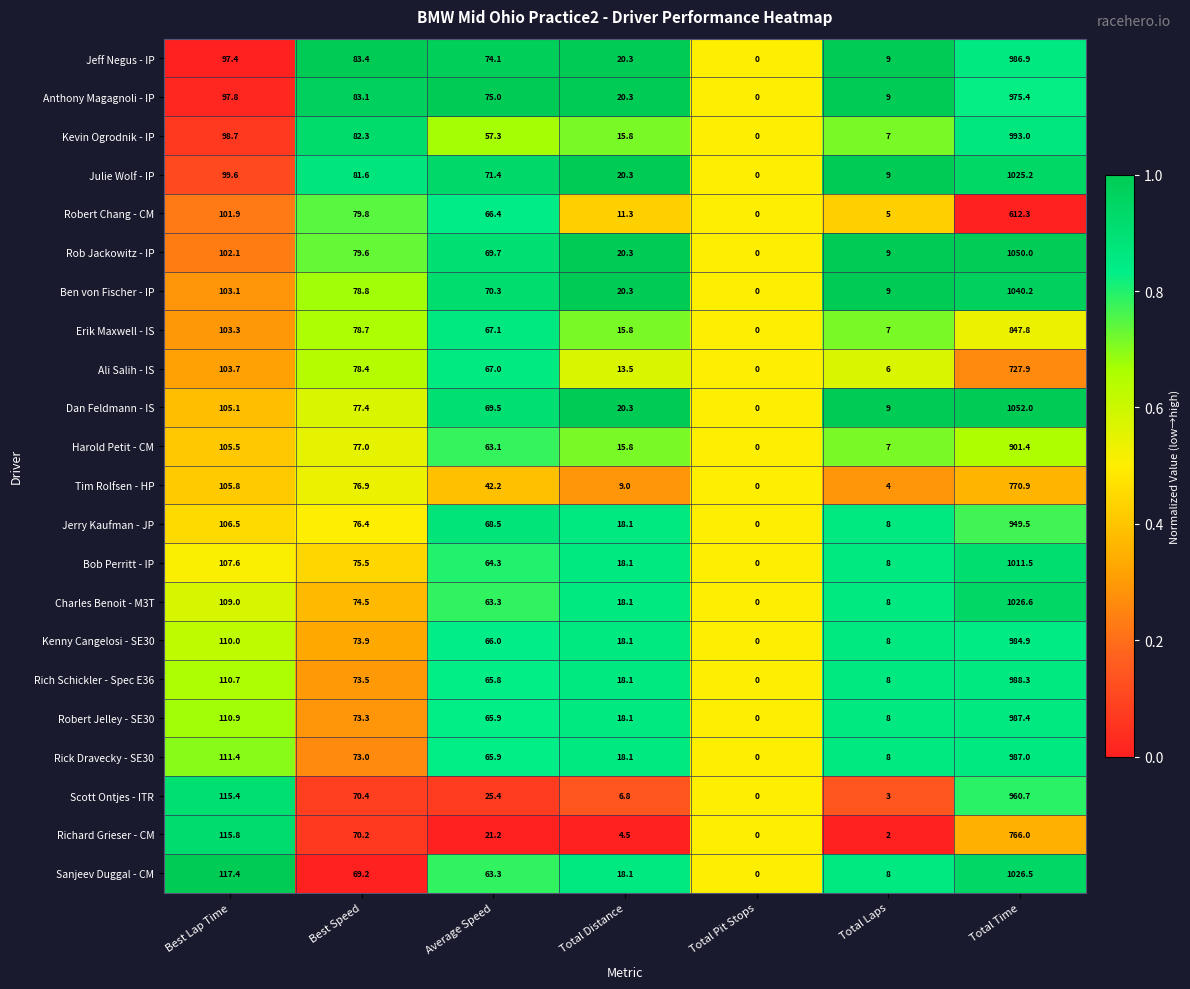

The value of Sanjeev Duggal - CM at Best Speed is 26.7. True or false?

False